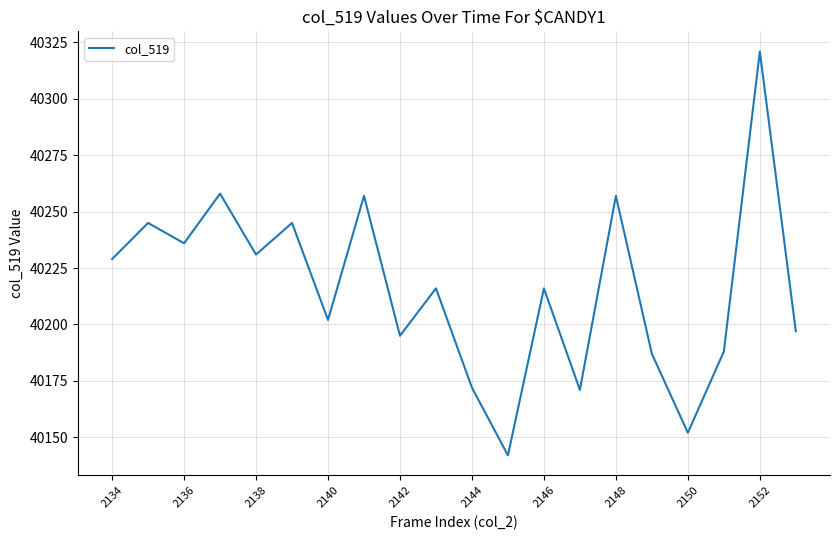

What is the greatest value displayed?

40321